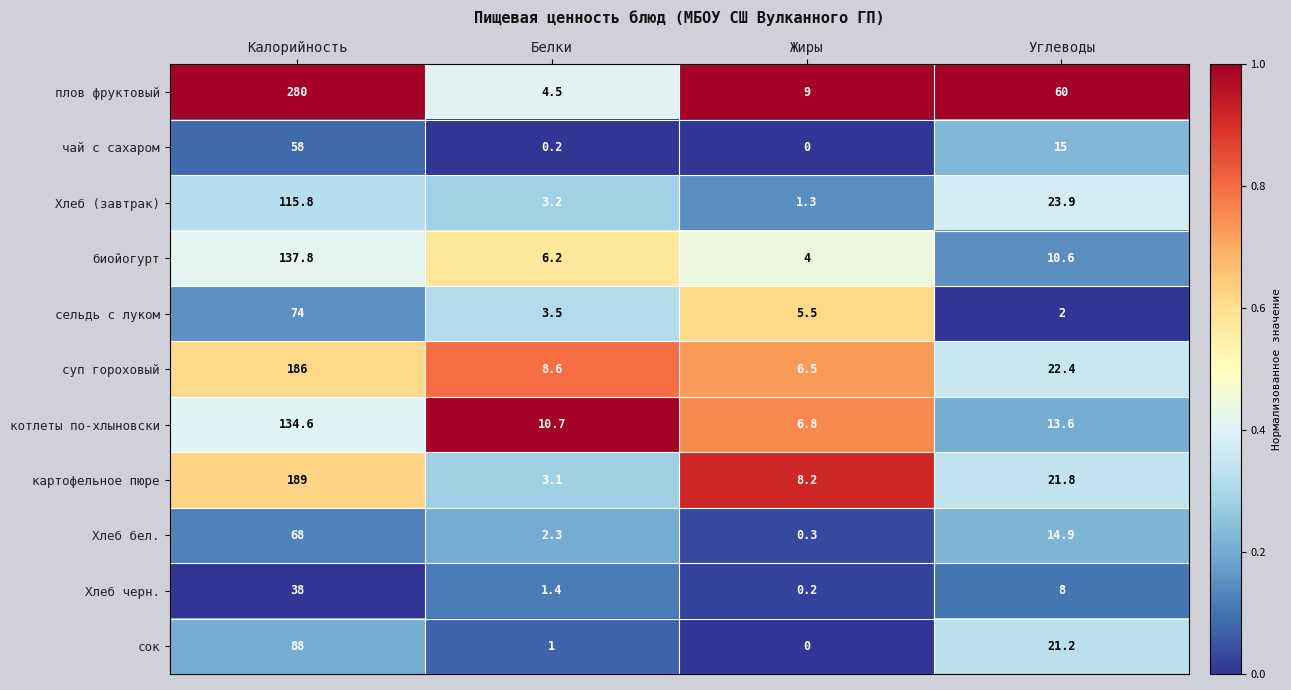

Which series has the largest total across all categories?

плов фруктовый